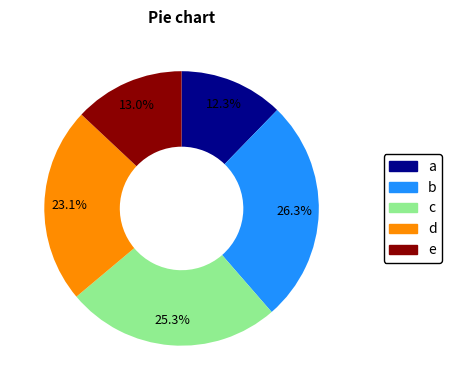

Is there any slice that represents more than half of the pie?

No